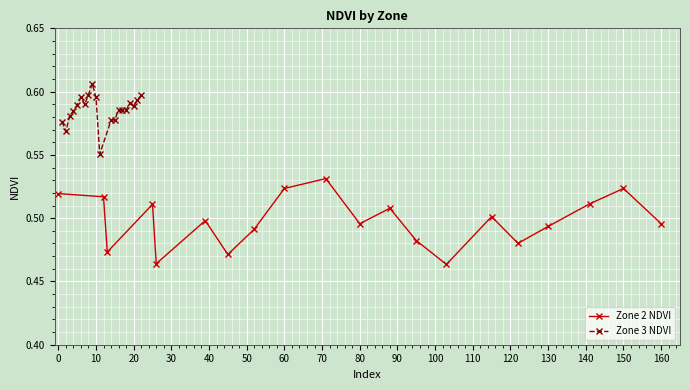

True or false: Zone 3 NDVI has more than 0 points higher than both neighbors.

True